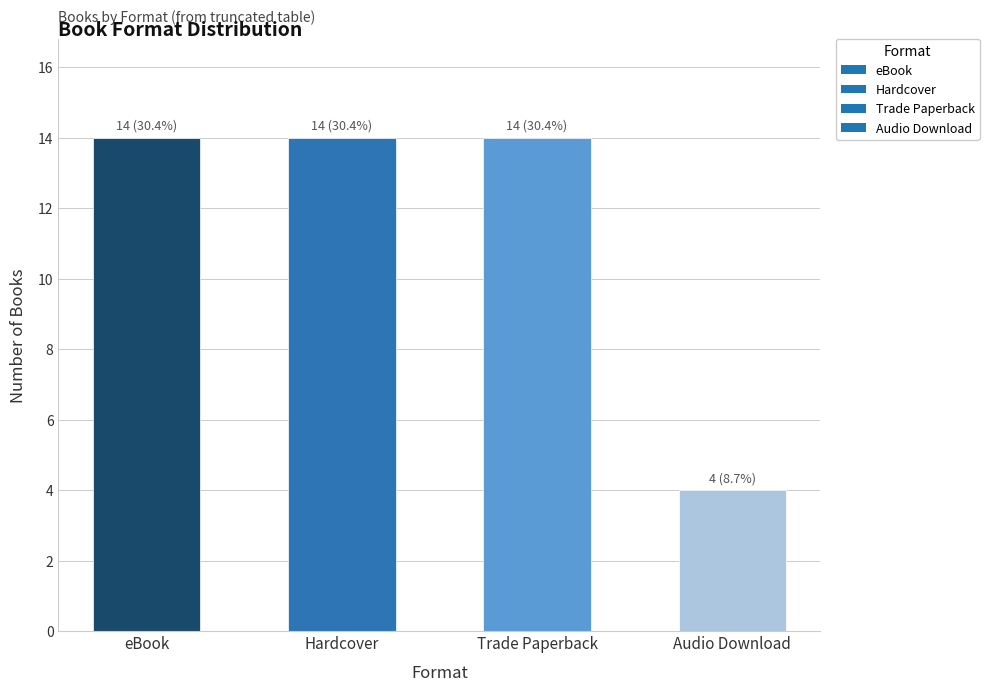

What is the label of the 3rd bar from the left?

Trade Paperback